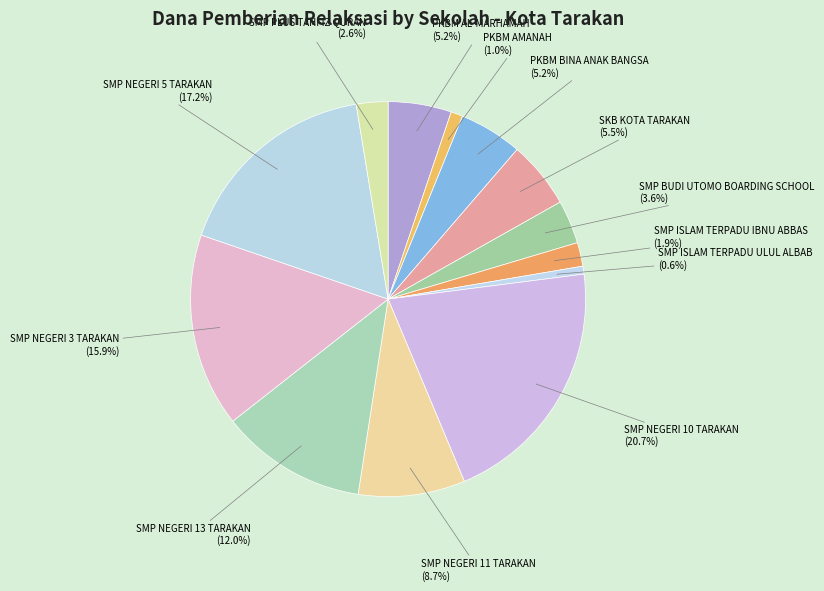

To the nearest percent, what is the difference between the largest and smallest slice percentages?

20%